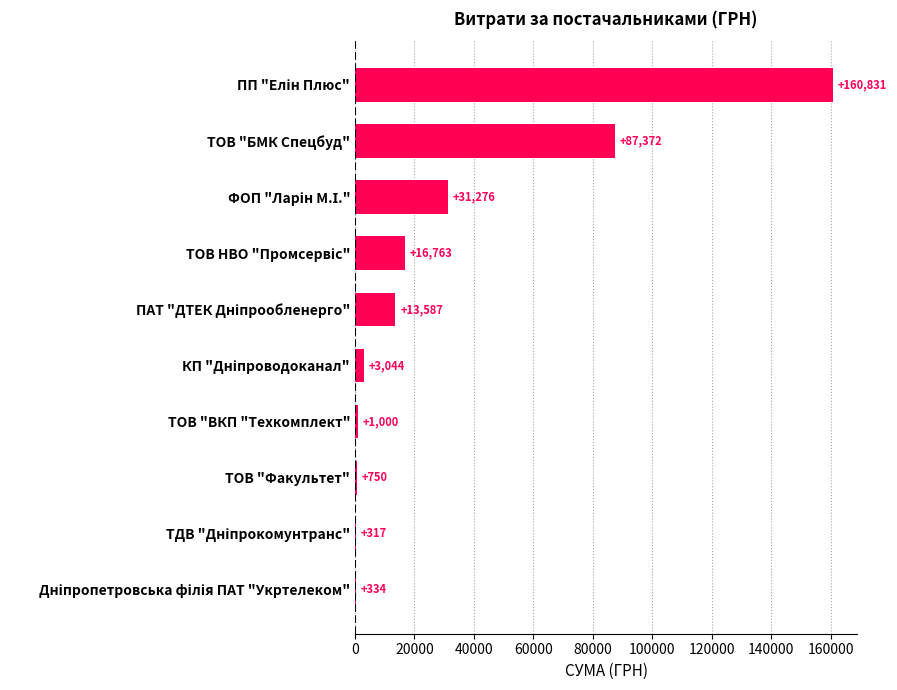

What is the greatest value displayed?

160831.2